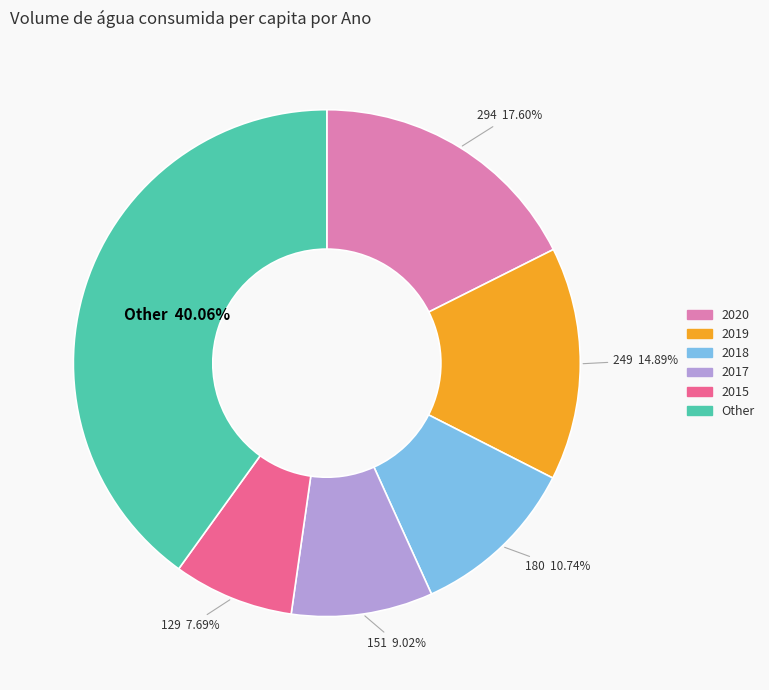

Is there a majority slice in this chart?

No